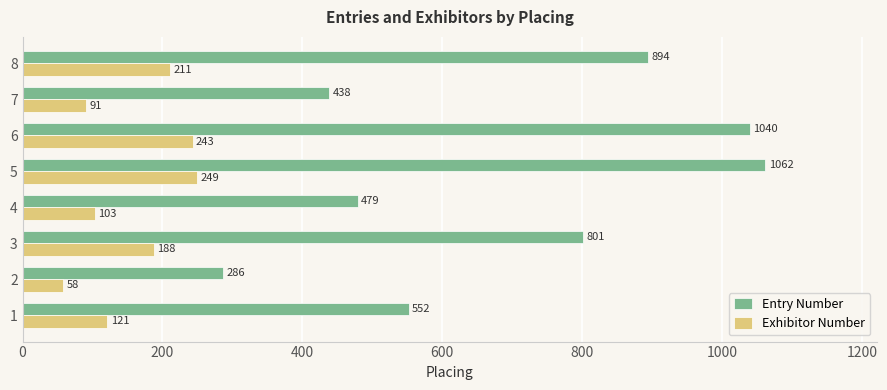

List the series in order of their overall mean, lowest first.

Exhibitor Number, Entry Number